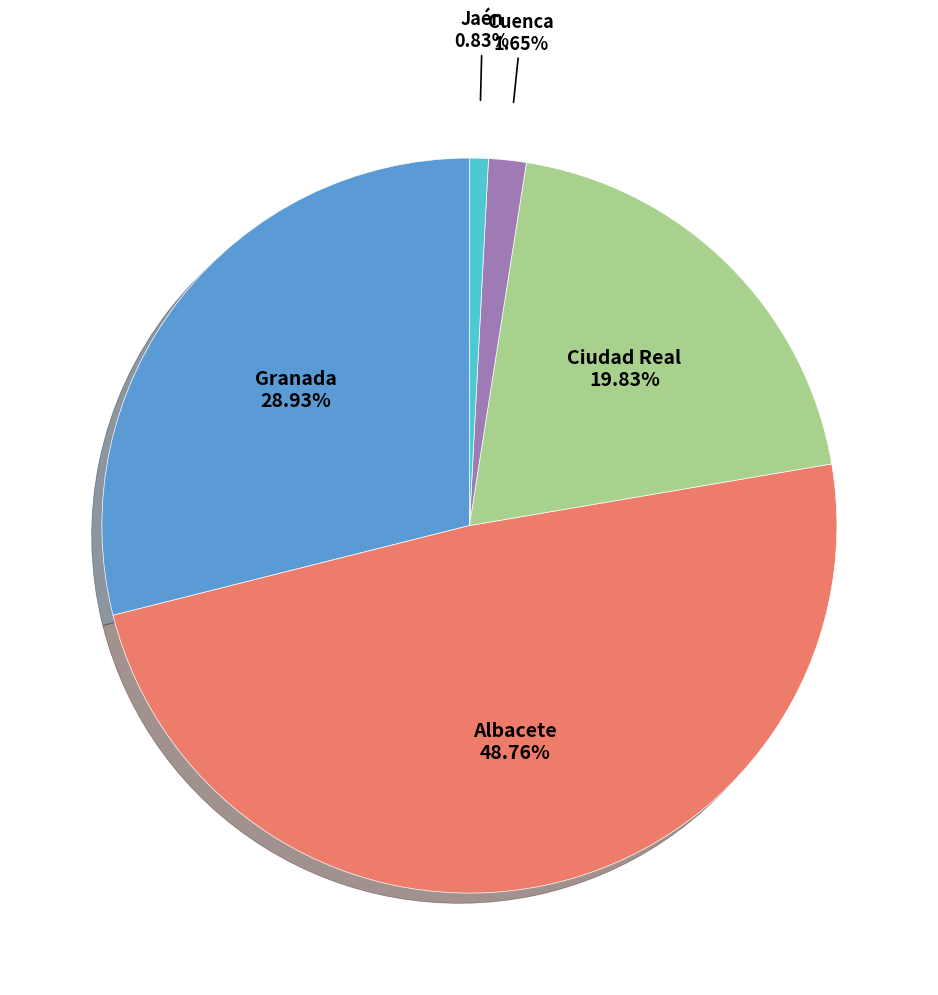

Between Ciudad Real and Granada, which is larger?

Granada